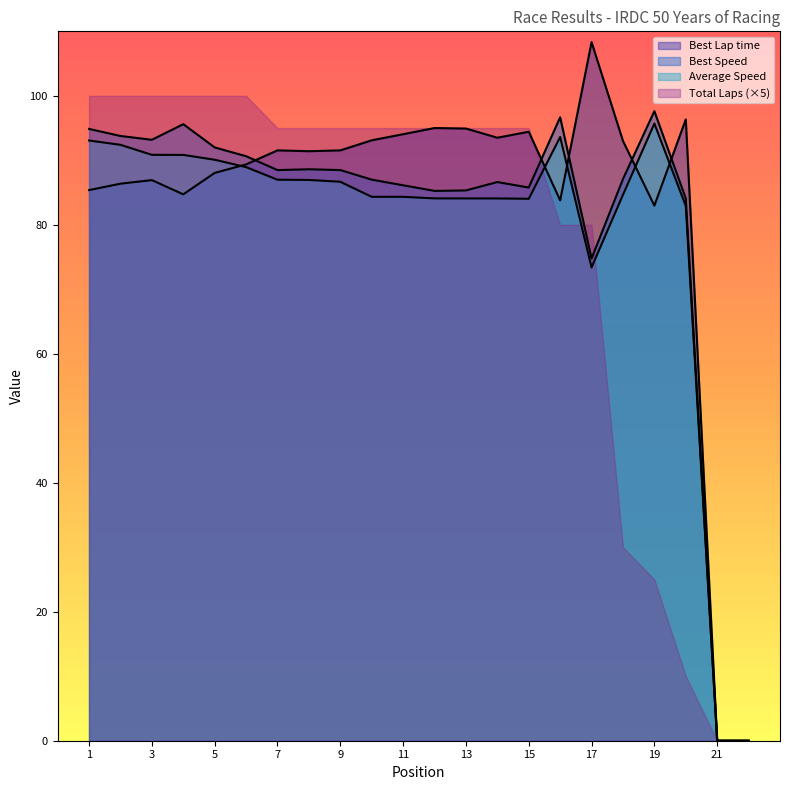

Is the value of Average Speed at 7 greater than the value of Best Speed at 21?

Yes